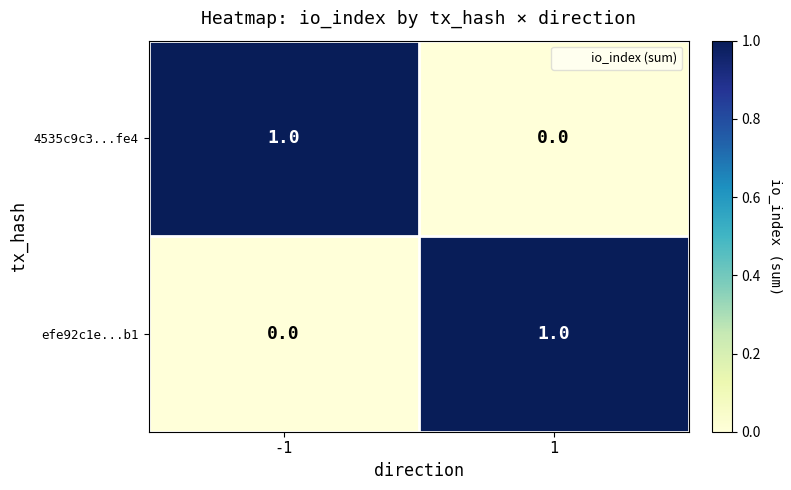

The value of 4535c9c3...fe4 at -1 is 1. True or false?

True